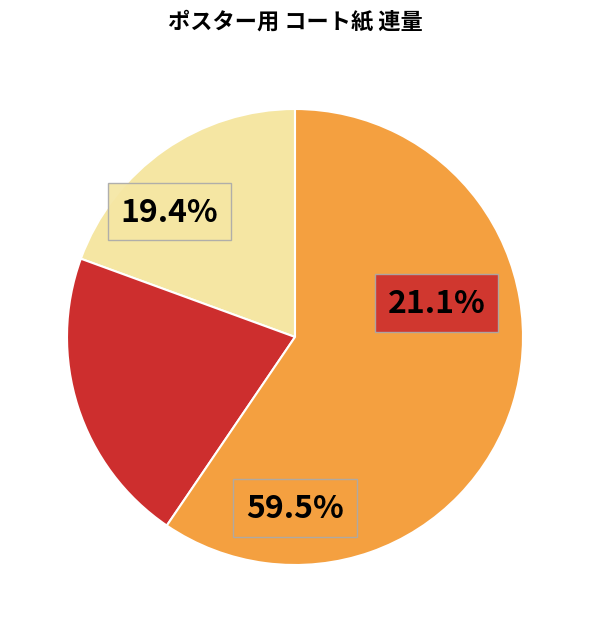

Is there a majority slice in this chart?

Yes